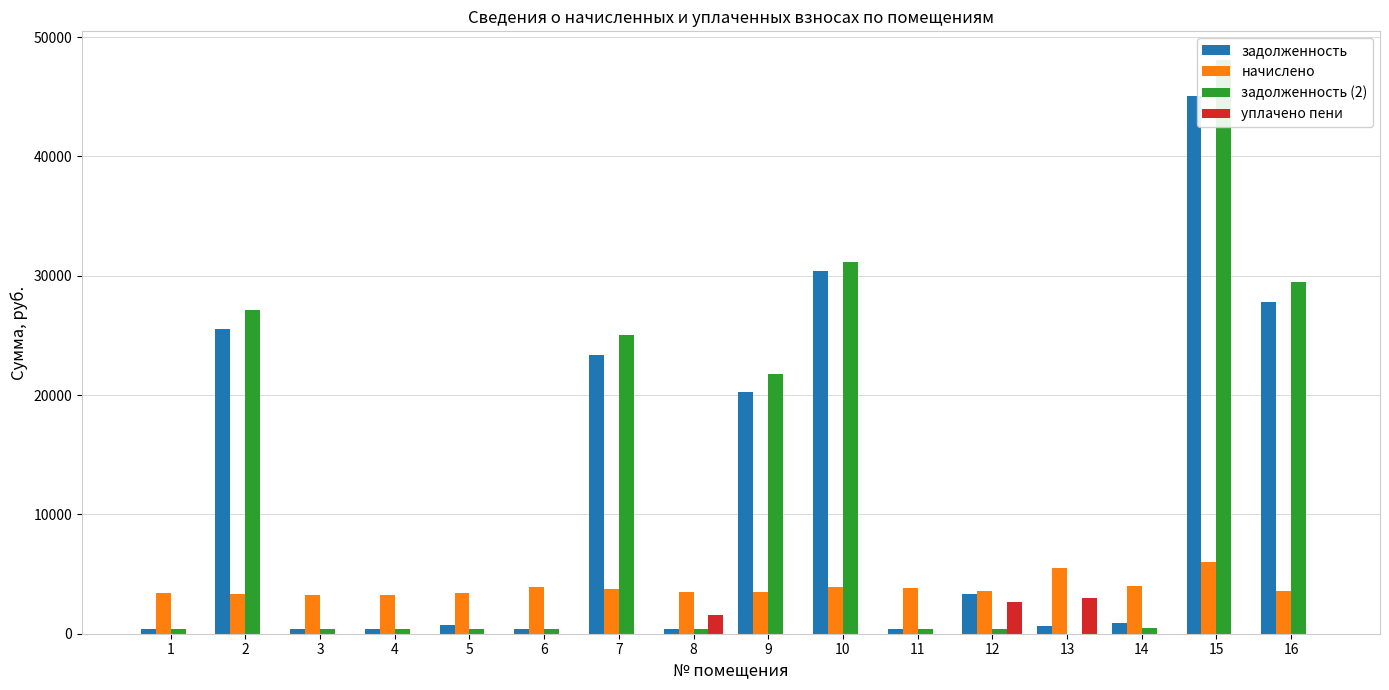

What is the sum of the задолженность values at 16 and 15?

72866.1